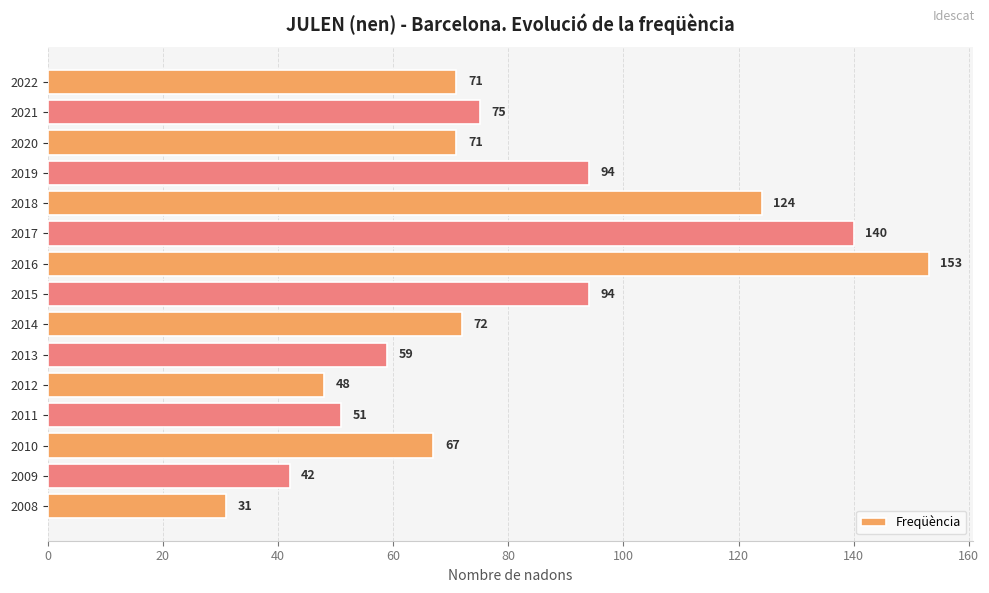

Read the value at 2021, to the nearest 5.

75